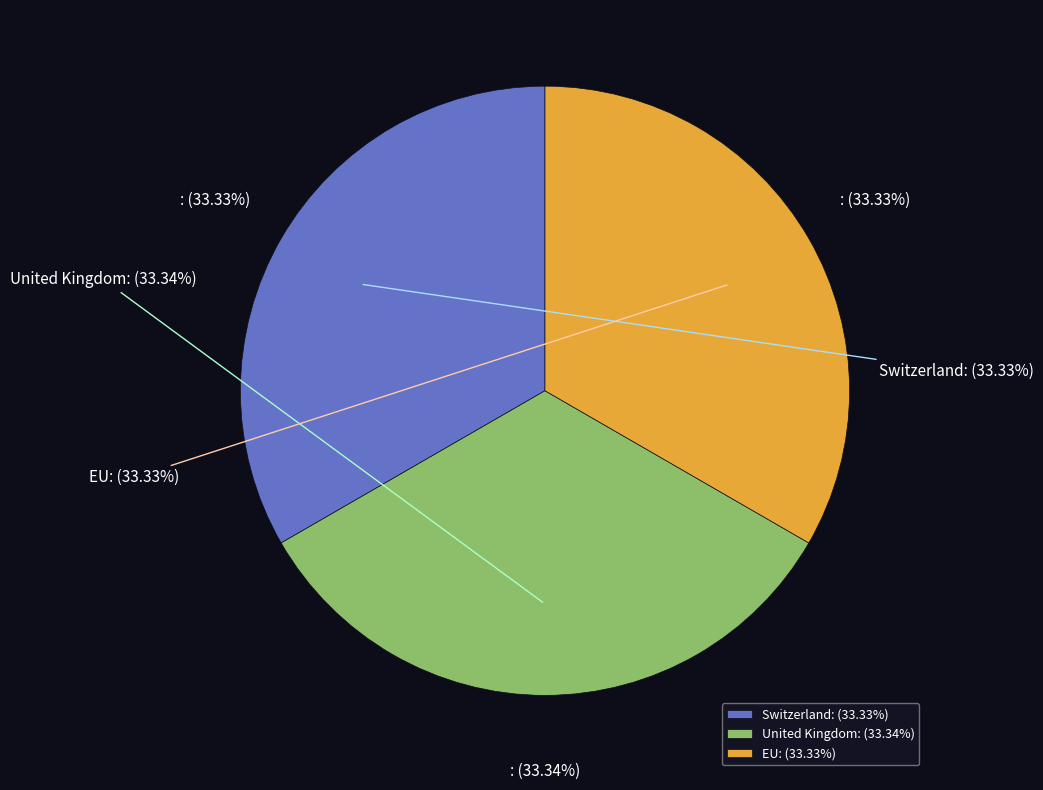

Which category has the biggest portion of the pie?

United Kingdom